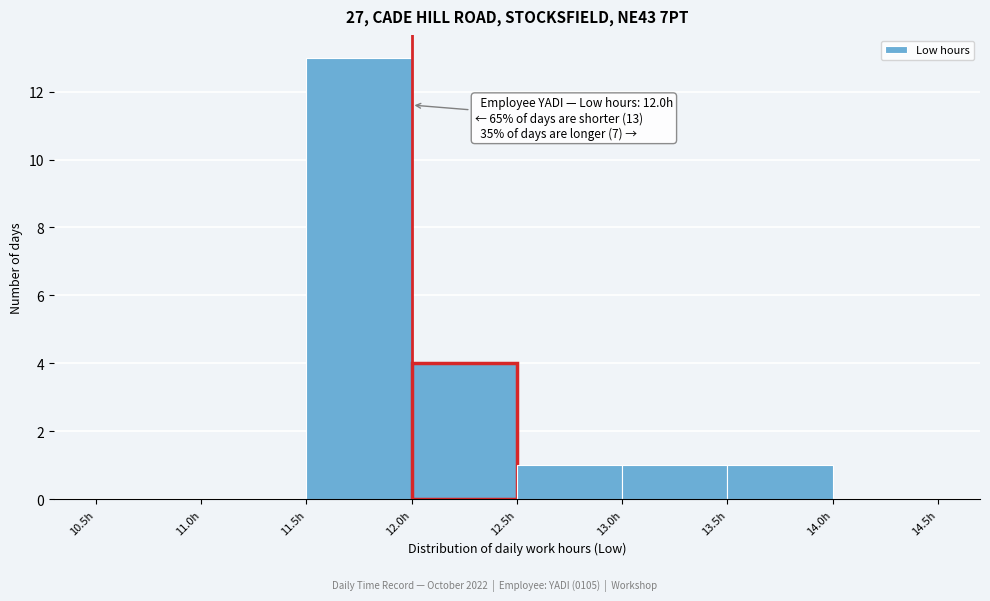

Over which range of the x-axis is the bar tallest?

11.5 to 12.0